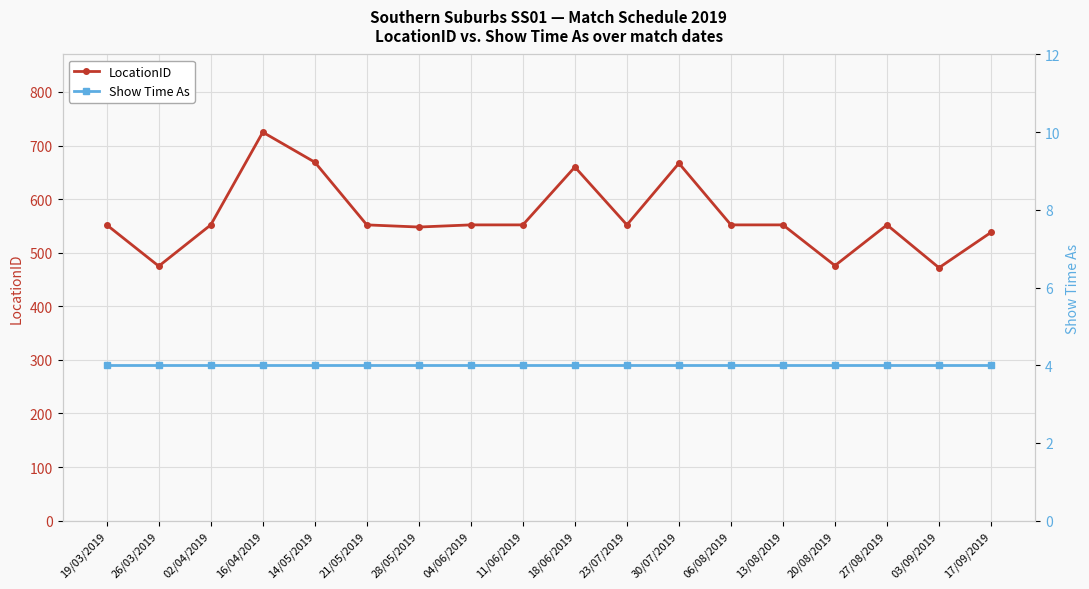

At which label does Show Time As reach its minimum?

19/03/2019